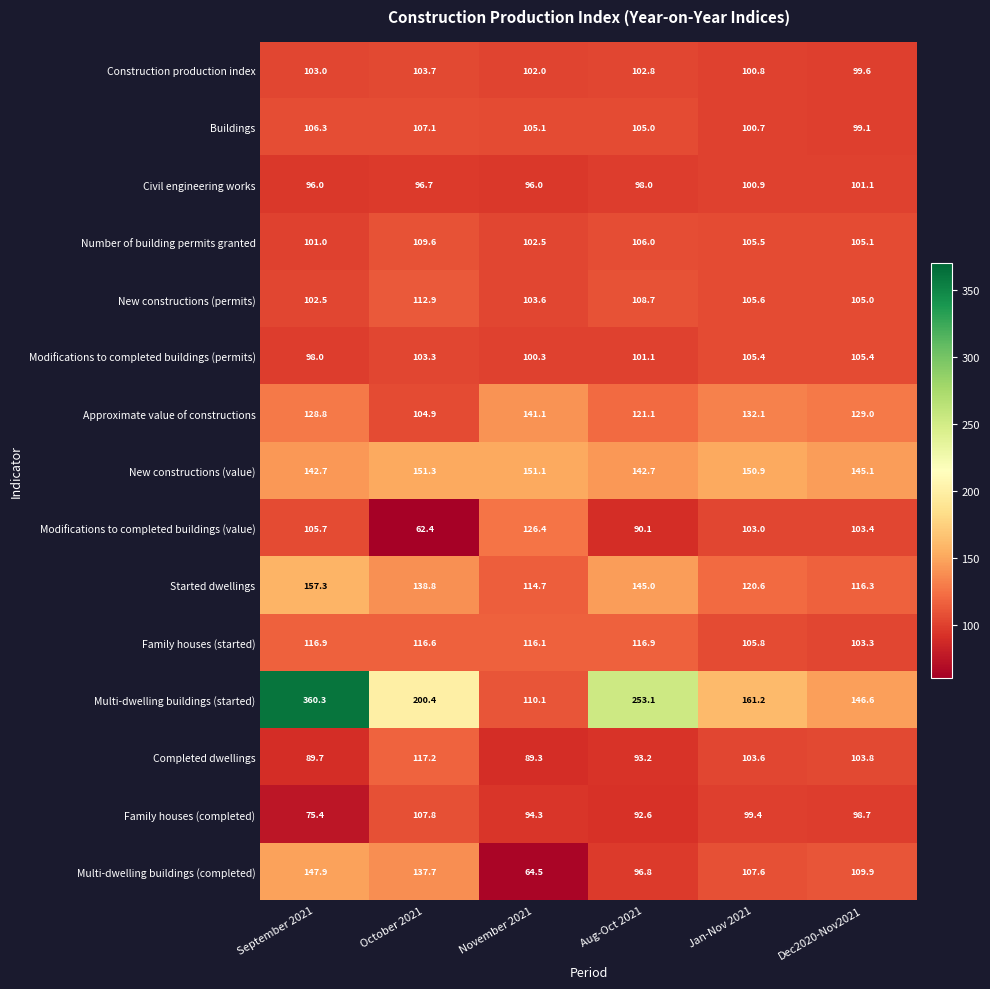

What is the difference between the maximum and minimum values in the Completed dwellings series?

27.9